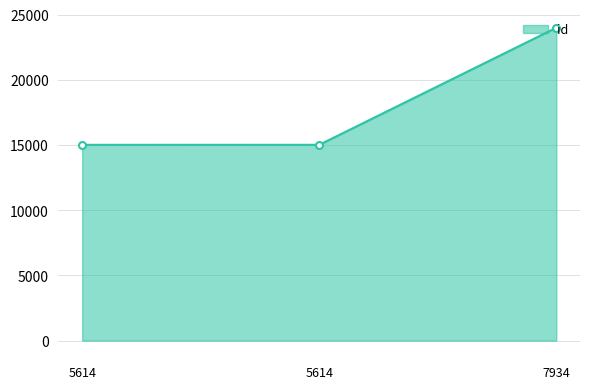

List the labels in order of value, largest first.

7934, 5614, 5614